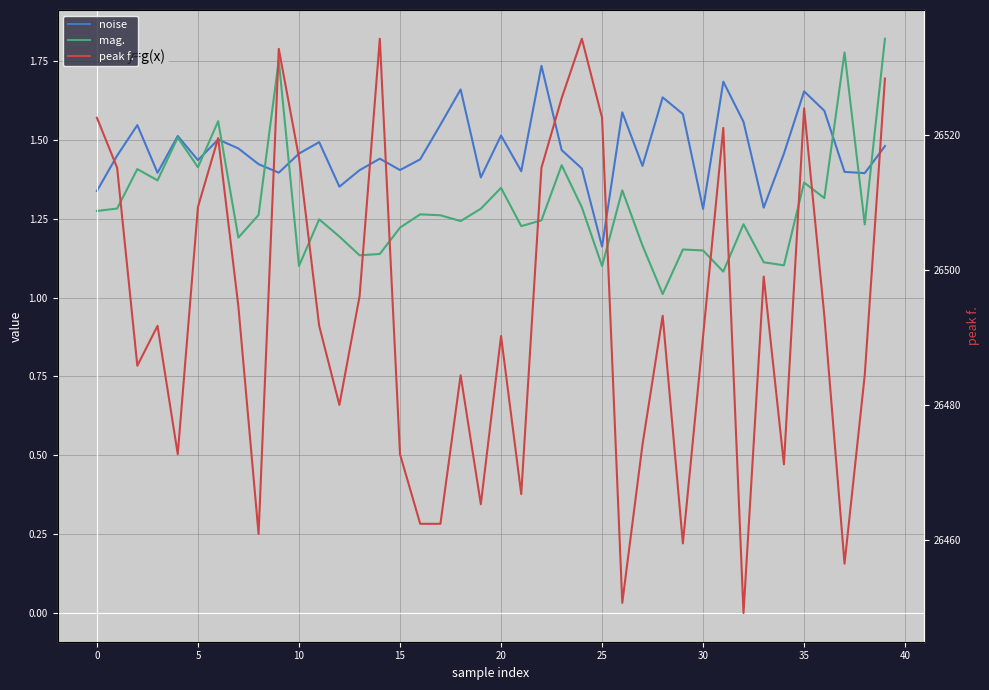

Which label corresponds to the smallest value in the chart?

28